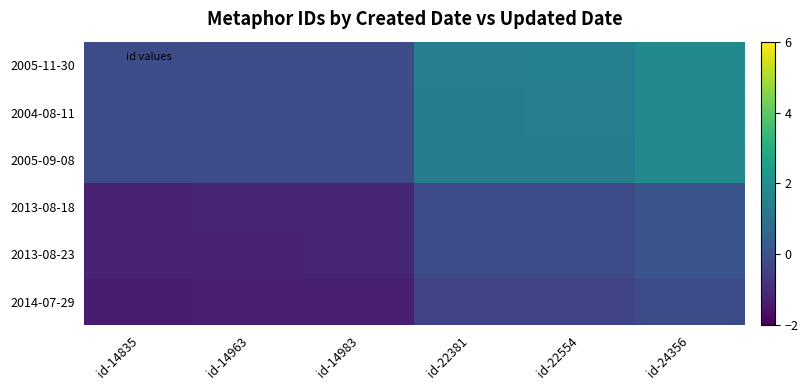

At which category is the sum across all series the highest?

id-24356